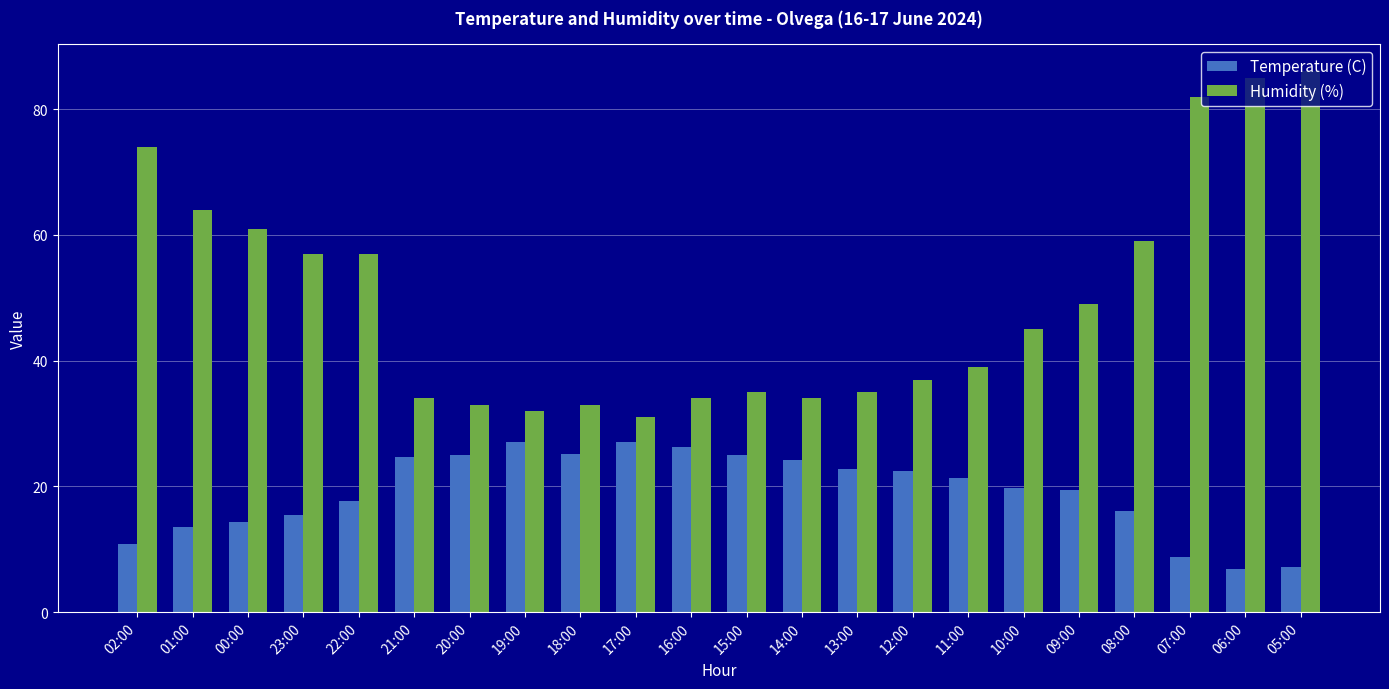

True or false: Temperature (C) has a value of 19.5 at 09:00.

True